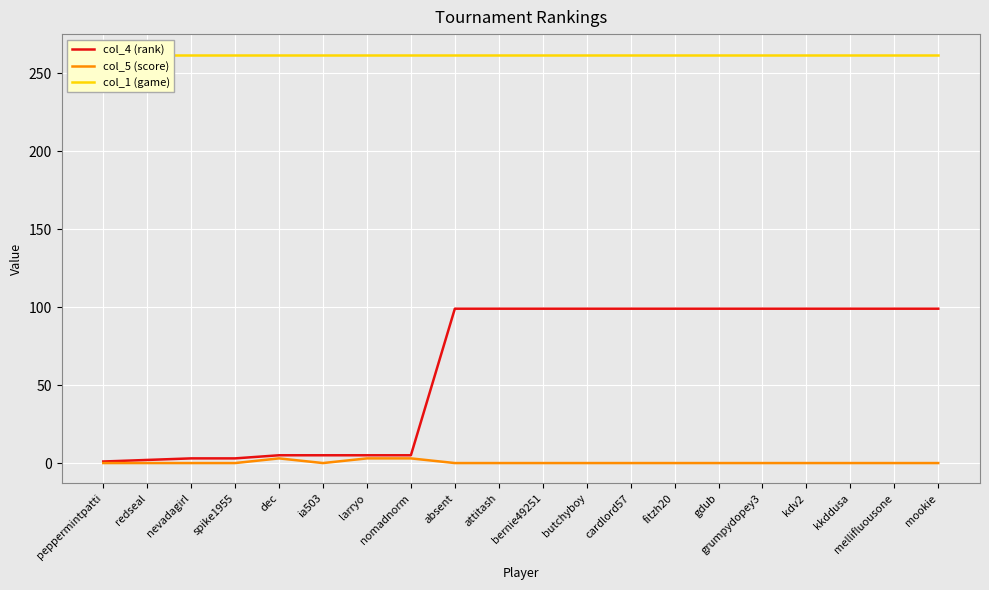

Which series has the largest range (max minus min)?

col_4 (rank)